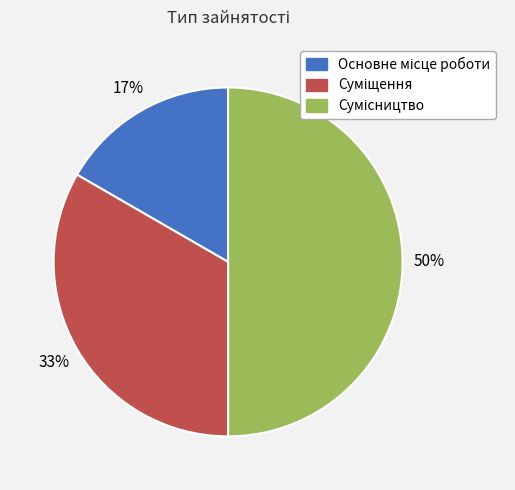

To the nearest percent, what is the average slice percentage?

33%